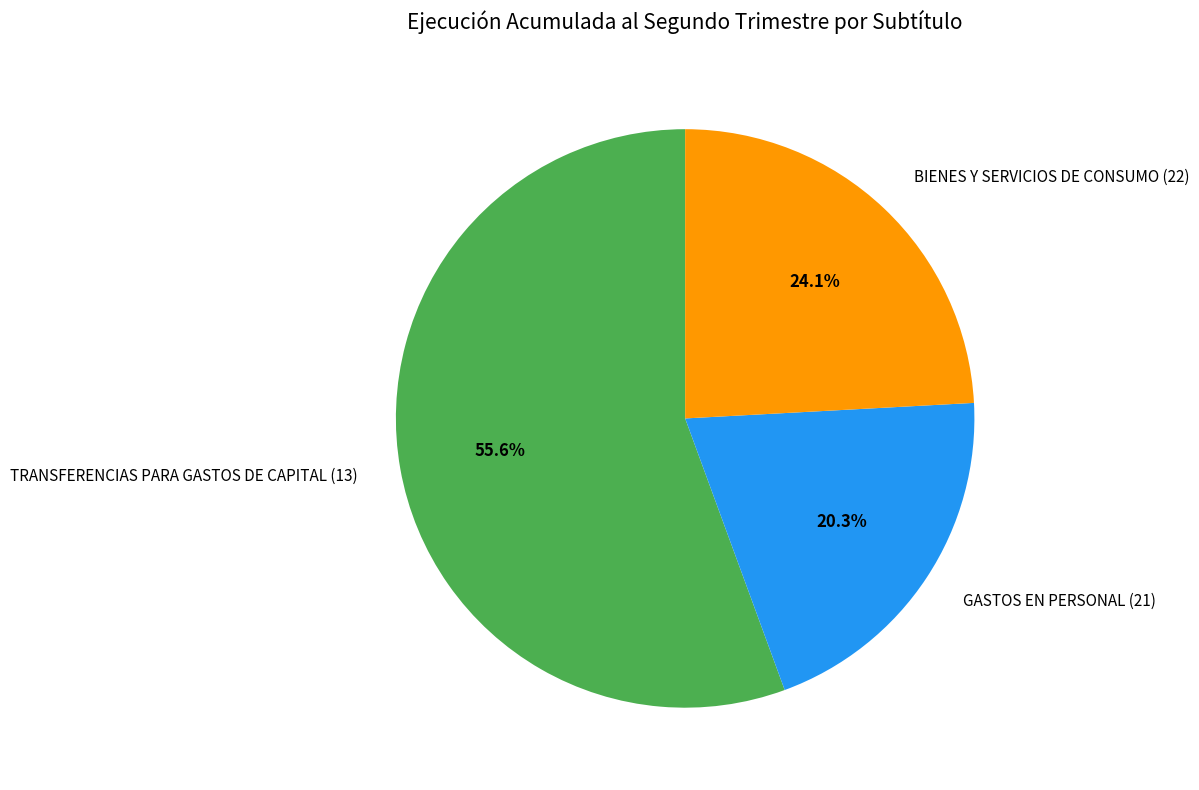

Which slice is the smallest?

GASTOS EN PERSONAL (21)